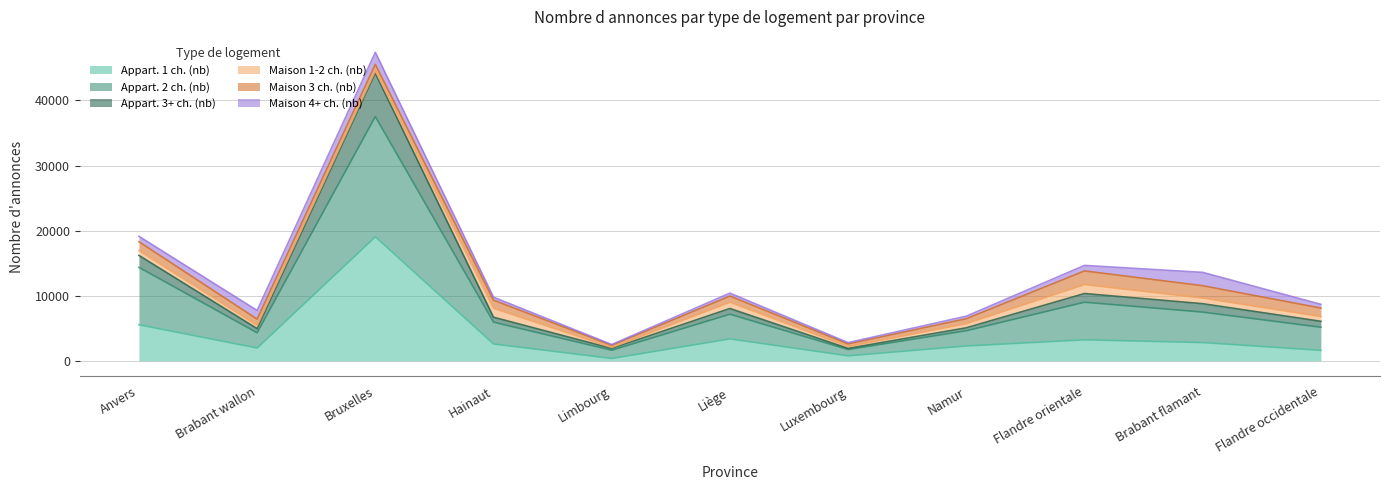

Which category has the lowest value across all series?

Limbourg